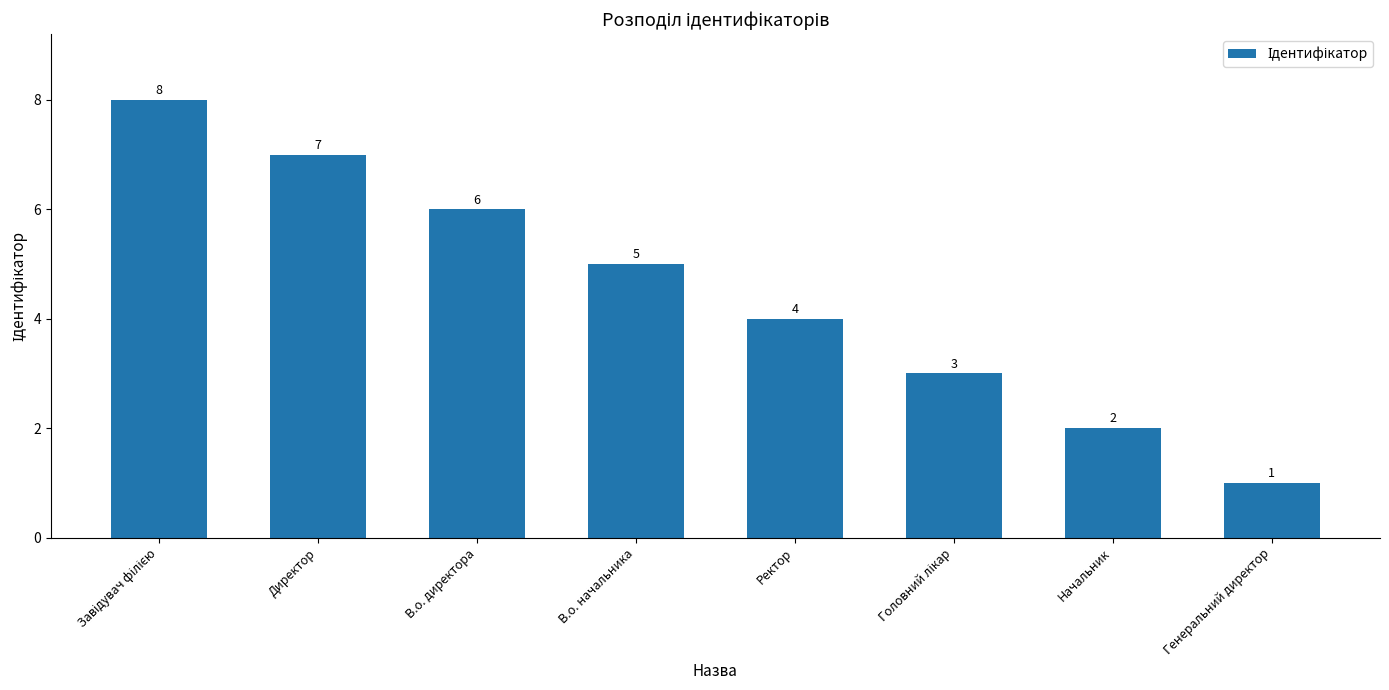

What is the label of the 4th bar from the right?

Ректор